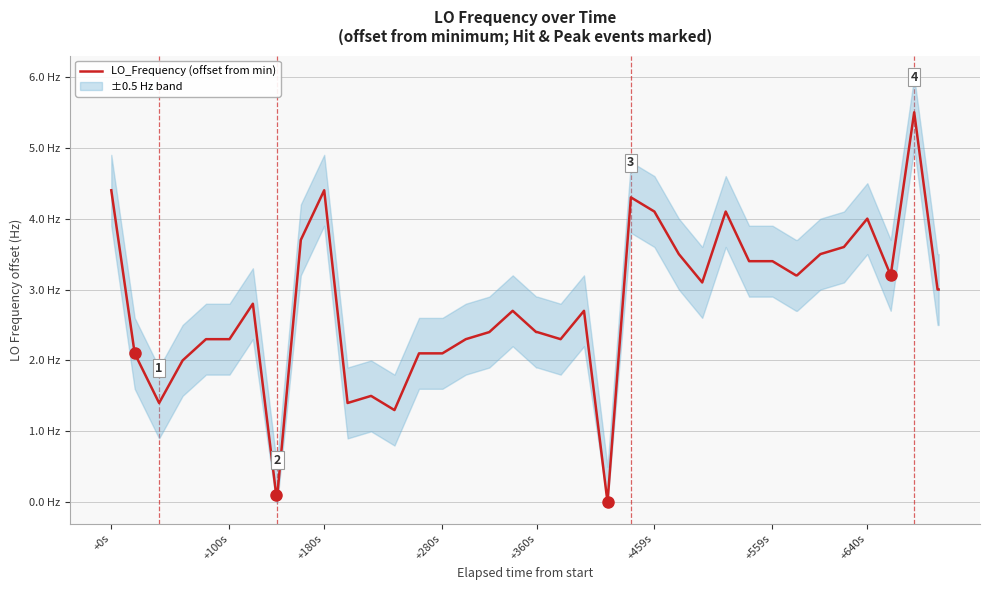

How many points are lower than both their immediate neighbors (excluding endpoints)?

7